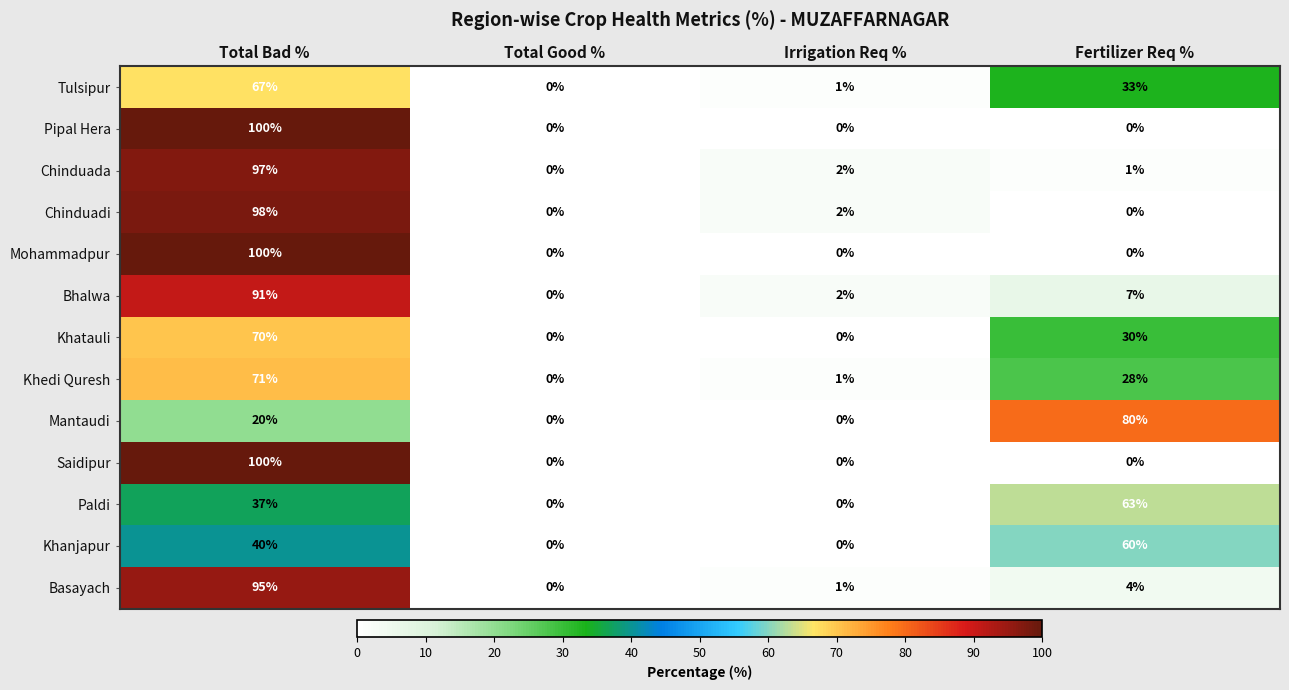

The value of Paldi at Irrigation Req % is -39. True or false?

False